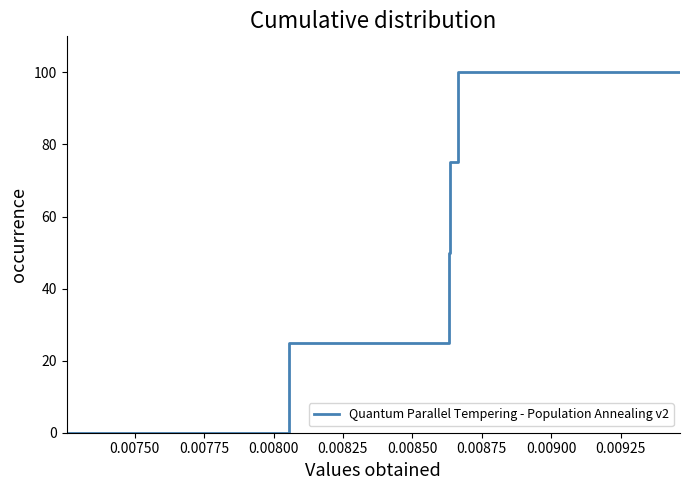

Is this an area chart (filled region under the line)?

No